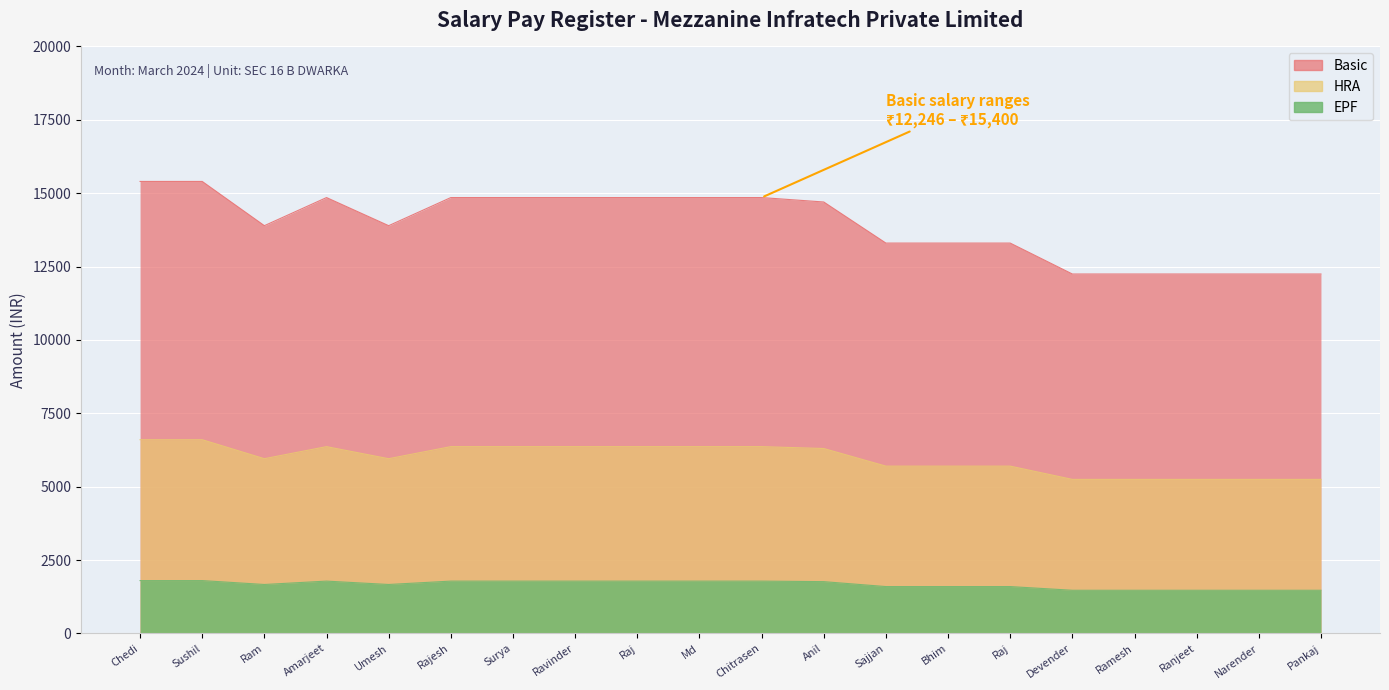

True or false: EPF and Basic cross at least once.

False